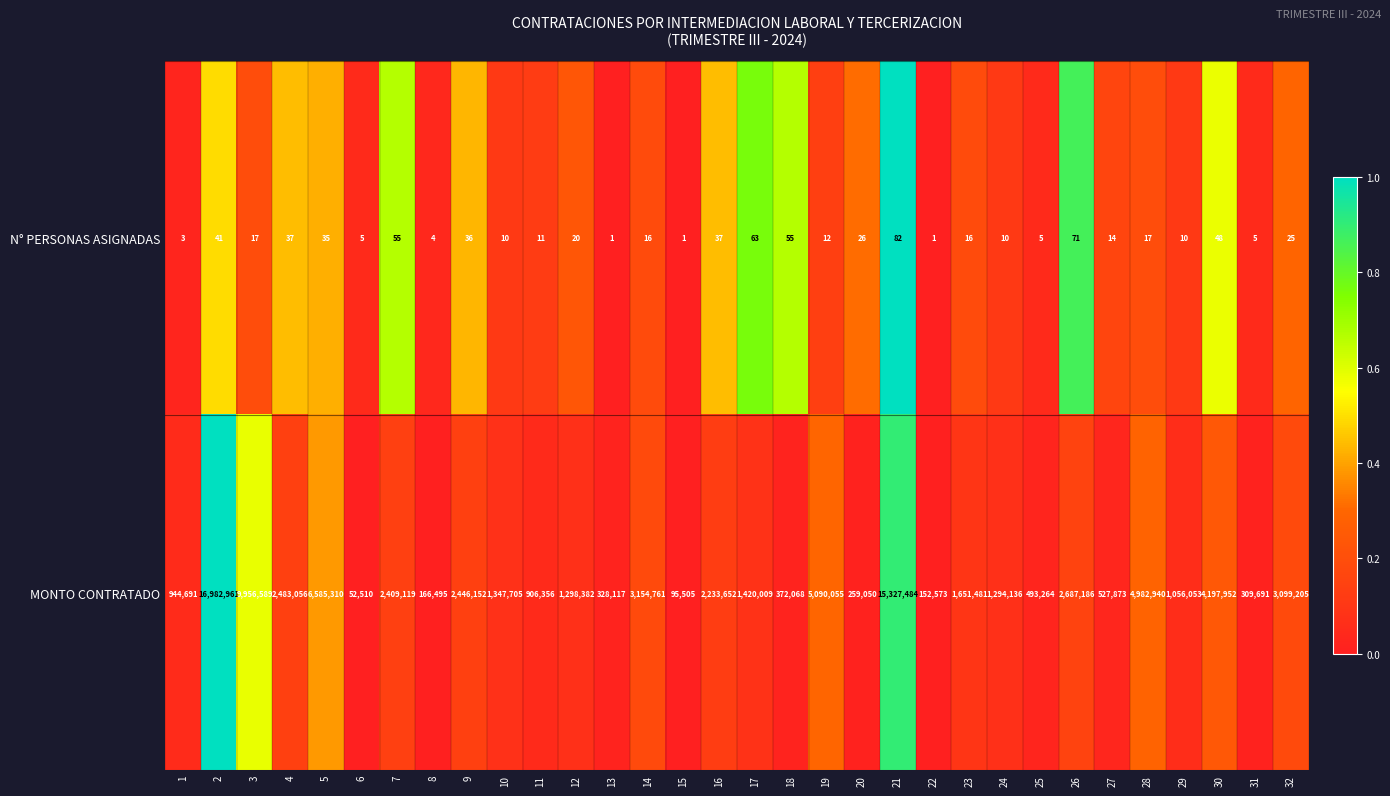

The MONTO CONTRATADO series shows 1170791 at 32. True or false?

False